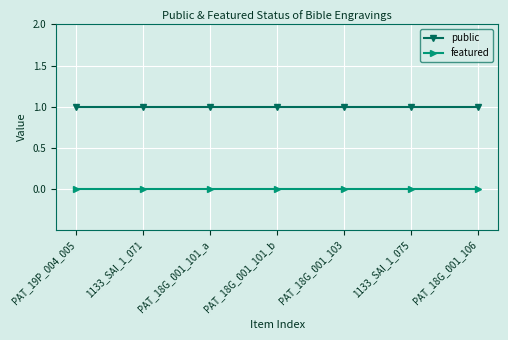

Does the chart display data point markers on the line(s)?

Yes